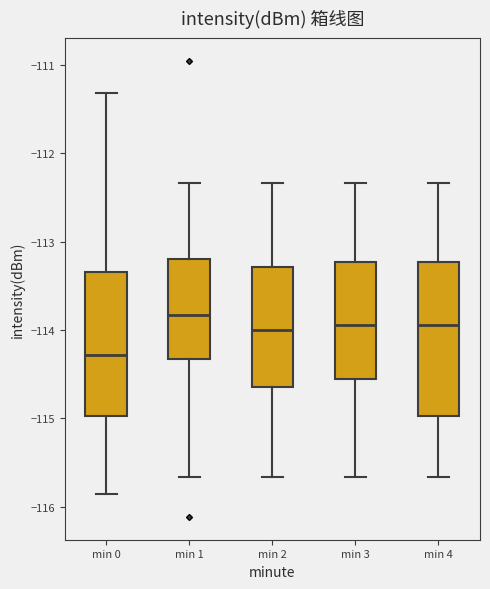

Which box is the tallest, from its lower edge to its upper edge?

min 4